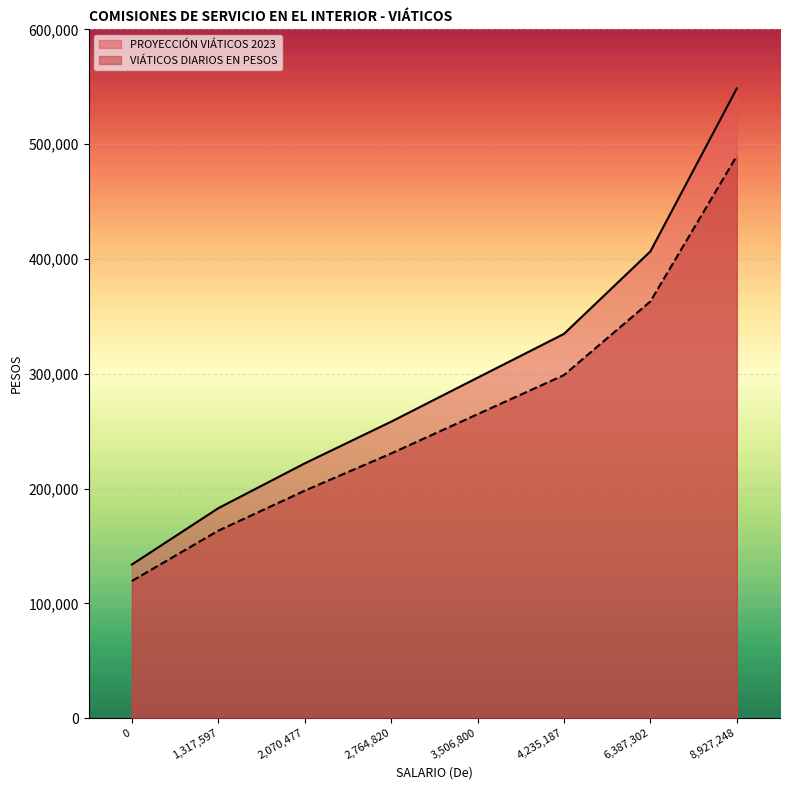

What is the maximum value for PROYECCIÓN VIÁTICOS 2023?

548473.0